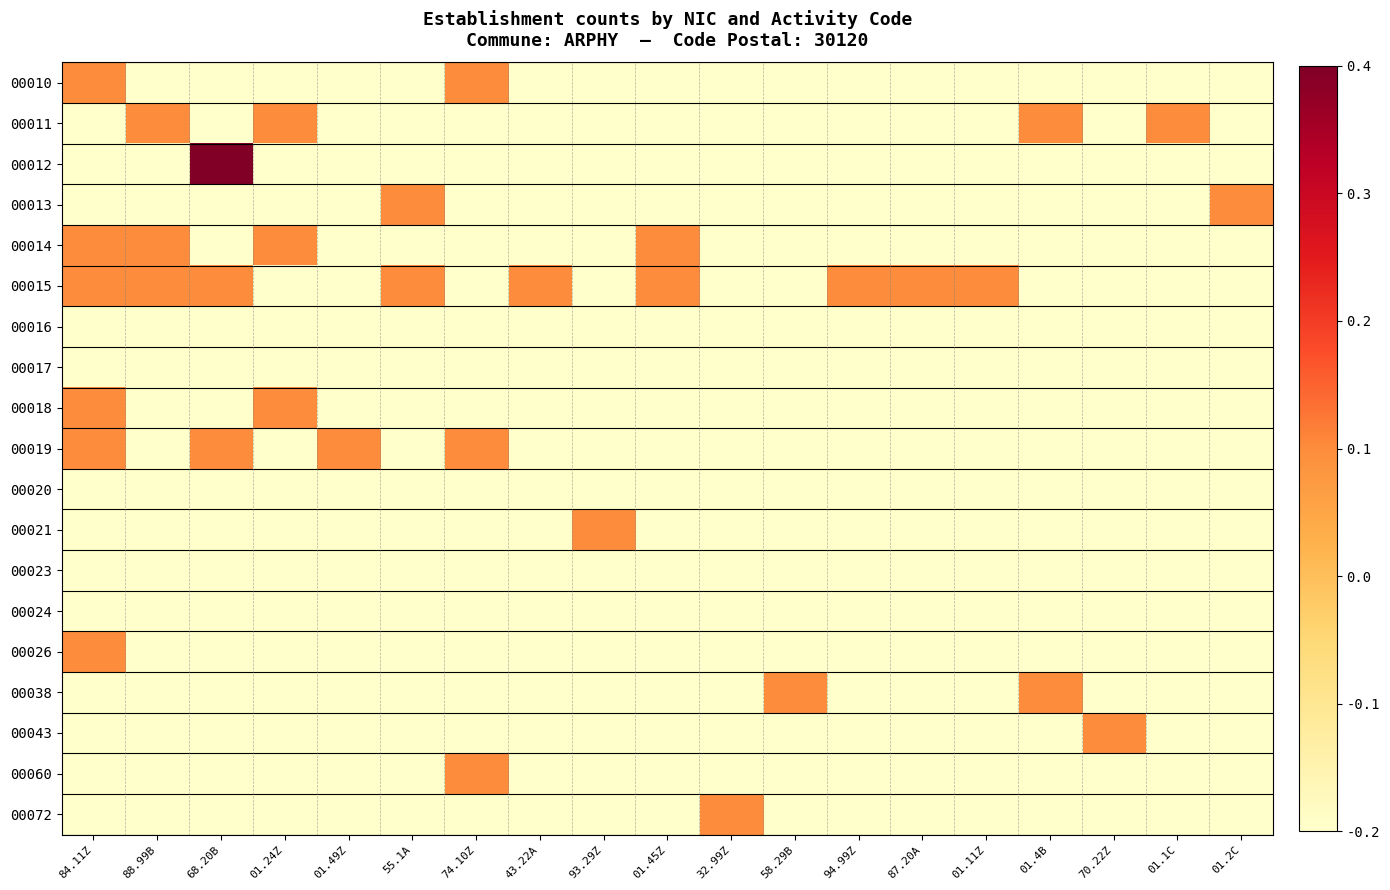

Reading left to right, extract all data points from this chart.

00010: 84.11Z=0.1	88.99B=-0.2	68.20B=-0.2	01.24Z=-0.2	01.49Z=-0.2	55.1A=-0.2	74.10Z=0.1	43.22A=-0.2	93.29Z=-0.2	01.45Z=-0.2	32.99Z=-0.2	58.29B=-0.2	94.99Z=-0.2	87.20A=-0.2	01.11Z=-0.2	01.4B=-0.2	70.22Z=-0.2	01.1C=-0.2	01.2C=-0.2
00011: 84.11Z=-0.2	88.99B=0.1	68.20B=-0.2	01.24Z=0.1	01.49Z=-0.2	55.1A=-0.2	74.10Z=-0.2	43.22A=-0.2	93.29Z=-0.2	01.45Z=-0.2	32.99Z=-0.2	58.29B=-0.2	94.99Z=-0.2	87.20A=-0.2	01.11Z=-0.2	01.4B=0.1	70.22Z=-0.2	01.1C=0.1	01.2C=-0.2
00012: 84.11Z=-0.2	88.99B=-0.2	68.20B=0.4	01.24Z=-0.2	01.49Z=-0.2	55.1A=-0.2	74.10Z=-0.2	43.22A=-0.2	93.29Z=-0.2	01.45Z=-0.2	32.99Z=-0.2	58.29B=-0.2	94.99Z=-0.2	87.20A=-0.2	01.11Z=-0.2	01.4B=-0.2	70.22Z=-0.2	01.1C=-0.2	01.2C=-0.2
00013: 84.11Z=-0.2	88.99B=-0.2	68.20B=-0.2	01.24Z=-0.2	01.49Z=-0.2	55.1A=0.1	74.10Z=-0.2	43.22A=-0.2	93.29Z=-0.2	01.45Z=-0.2	32.99Z=-0.2	58.29B=-0.2	94.99Z=-0.2	87.20A=-0.2	01.11Z=-0.2	01.4B=-0.2	70.22Z=-0.2	01.1C=-0.2	01.2C=0.1
00014: 84.11Z=0.1	88.99B=0.1	68.20B=-0.2	01.24Z=0.1	01.49Z=-0.2	55.1A=-0.2	74.10Z=-0.2	43.22A=-0.2	93.29Z=-0.2	01.45Z=0.1	32.99Z=-0.2	58.29B=-0.2	94.99Z=-0.2	87.20A=-0.2	01.11Z=-0.2	01.4B=-0.2	70.22Z=-0.2	01.1C=-0.2	01.2C=-0.2
00015: 84.11Z=0.1	88.99B=0.1	68.20B=0.1	01.24Z=-0.2	01.49Z=-0.2	55.1A=0.1	74.10Z=-0.2	43.22A=0.1	93.29Z=-0.2	01.45Z=0.1	32.99Z=-0.2	58.29B=-0.2	94.99Z=0.1	87.20A=0.1	01.11Z=0.1	01.4B=-0.2	70.22Z=-0.2	01.1C=-0.2	01.2C=-0.2
00016: 84.11Z=-0.2	88.99B=-0.2	68.20B=-0.2	01.24Z=-0.2	01.49Z=-0.2	55.1A=-0.2	74.10Z=-0.2	43.22A=-0.2	93.29Z=-0.2	01.45Z=-0.2	32.99Z=-0.2	58.29B=-0.2	94.99Z=-0.2	87.20A=-0.2	01.11Z=-0.2	01.4B=-0.2	70.22Z=-0.2	01.1C=-0.2	01.2C=-0.2
00017: 84.11Z=-0.2	88.99B=-0.2	68.20B=-0.2	01.24Z=-0.2	01.49Z=-0.2	55.1A=-0.2	74.10Z=-0.2	43.22A=-0.2	93.29Z=-0.2	01.45Z=-0.2	32.99Z=-0.2	58.29B=-0.2	94.99Z=-0.2	87.20A=-0.2	01.11Z=-0.2	01.4B=-0.2	70.22Z=-0.2	01.1C=-0.2	01.2C=-0.2
00018: 84.11Z=0.1	88.99B=-0.2	68.20B=-0.2	01.24Z=0.1	01.49Z=-0.2	55.1A=-0.2	74.10Z=-0.2	43.22A=-0.2	93.29Z=-0.2	01.45Z=-0.2	32.99Z=-0.2	58.29B=-0.2	94.99Z=-0.2	87.20A=-0.2	01.11Z=-0.2	01.4B=-0.2	70.22Z=-0.2	01.1C=-0.2	01.2C=-0.2
00019: 84.11Z=0.1	88.99B=-0.2	68.20B=0.1	01.24Z=-0.2	01.49Z=0.1	55.1A=-0.2	74.10Z=0.1	43.22A=-0.2	93.29Z=-0.2	01.45Z=-0.2	32.99Z=-0.2	58.29B=-0.2	94.99Z=-0.2	87.20A=-0.2	01.11Z=-0.2	01.4B=-0.2	70.22Z=-0.2	01.1C=-0.2	01.2C=-0.2
00020: 84.11Z=-0.2	88.99B=-0.2	68.20B=-0.2	01.24Z=-0.2	01.49Z=-0.2	55.1A=-0.2	74.10Z=-0.2	43.22A=-0.2	93.29Z=-0.2	01.45Z=-0.2	32.99Z=-0.2	58.29B=-0.2	94.99Z=-0.2	87.20A=-0.2	01.11Z=-0.2	01.4B=-0.2	70.22Z=-0.2	01.1C=-0.2	01.2C=-0.2
00021: 84.11Z=-0.2	88.99B=-0.2	68.20B=-0.2	01.24Z=-0.2	01.49Z=-0.2	55.1A=-0.2	74.10Z=-0.2	43.22A=-0.2	93.29Z=0.1	01.45Z=-0.2	32.99Z=-0.2	58.29B=-0.2	94.99Z=-0.2	87.20A=-0.2	01.11Z=-0.2	01.4B=-0.2	70.22Z=-0.2	01.1C=-0.2	01.2C=-0.2
00023: 84.11Z=-0.2	88.99B=-0.2	68.20B=-0.2	01.24Z=-0.2	01.49Z=-0.2	55.1A=-0.2	74.10Z=-0.2	43.22A=-0.2	93.29Z=-0.2	01.45Z=-0.2	32.99Z=-0.2	58.29B=-0.2	94.99Z=-0.2	87.20A=-0.2	01.11Z=-0.2	01.4B=-0.2	70.22Z=-0.2	01.1C=-0.2	01.2C=-0.2
00024: 84.11Z=-0.2	88.99B=-0.2	68.20B=-0.2	01.24Z=-0.2	01.49Z=-0.2	55.1A=-0.2	74.10Z=-0.2	43.22A=-0.2	93.29Z=-0.2	01.45Z=-0.2	32.99Z=-0.2	58.29B=-0.2	94.99Z=-0.2	87.20A=-0.2	01.11Z=-0.2	01.4B=-0.2	70.22Z=-0.2	01.1C=-0.2	01.2C=-0.2
00026: 84.11Z=0.1	88.99B=-0.2	68.20B=-0.2	01.24Z=-0.2	01.49Z=-0.2	55.1A=-0.2	74.10Z=-0.2	43.22A=-0.2	93.29Z=-0.2	01.45Z=-0.2	32.99Z=-0.2	58.29B=-0.2	94.99Z=-0.2	87.20A=-0.2	01.11Z=-0.2	01.4B=-0.2	70.22Z=-0.2	01.1C=-0.2	01.2C=-0.2
00038: 84.11Z=-0.2	88.99B=-0.2	68.20B=-0.2	01.24Z=-0.2	01.49Z=-0.2	55.1A=-0.2	74.10Z=-0.2	43.22A=-0.2	93.29Z=-0.2	01.45Z=-0.2	32.99Z=-0.2	58.29B=0.1	94.99Z=-0.2	87.20A=-0.2	01.11Z=-0.2	01.4B=0.1	70.22Z=-0.2	01.1C=-0.2	01.2C=-0.2
00043: 84.11Z=-0.2	88.99B=-0.2	68.20B=-0.2	01.24Z=-0.2	01.49Z=-0.2	55.1A=-0.2	74.10Z=-0.2	43.22A=-0.2	93.29Z=-0.2	01.45Z=-0.2	32.99Z=-0.2	58.29B=-0.2	94.99Z=-0.2	87.20A=-0.2	01.11Z=-0.2	01.4B=-0.2	70.22Z=0.1	01.1C=-0.2	01.2C=-0.2
00060: 84.11Z=-0.2	88.99B=-0.2	68.20B=-0.2	01.24Z=-0.2	01.49Z=-0.2	55.1A=-0.2	74.10Z=0.1	43.22A=-0.2	93.29Z=-0.2	01.45Z=-0.2	32.99Z=-0.2	58.29B=-0.2	94.99Z=-0.2	87.20A=-0.2	01.11Z=-0.2	01.4B=-0.2	70.22Z=-0.2	01.1C=-0.2	01.2C=-0.2
00072: 84.11Z=-0.2	88.99B=-0.2	68.20B=-0.2	01.24Z=-0.2	01.49Z=-0.2	55.1A=-0.2	74.10Z=-0.2	43.22A=-0.2	93.29Z=-0.2	01.45Z=-0.2	32.99Z=0.1	58.29B=-0.2	94.99Z=-0.2	87.20A=-0.2	01.11Z=-0.2	01.4B=-0.2	70.22Z=-0.2	01.1C=-0.2	01.2C=-0.2